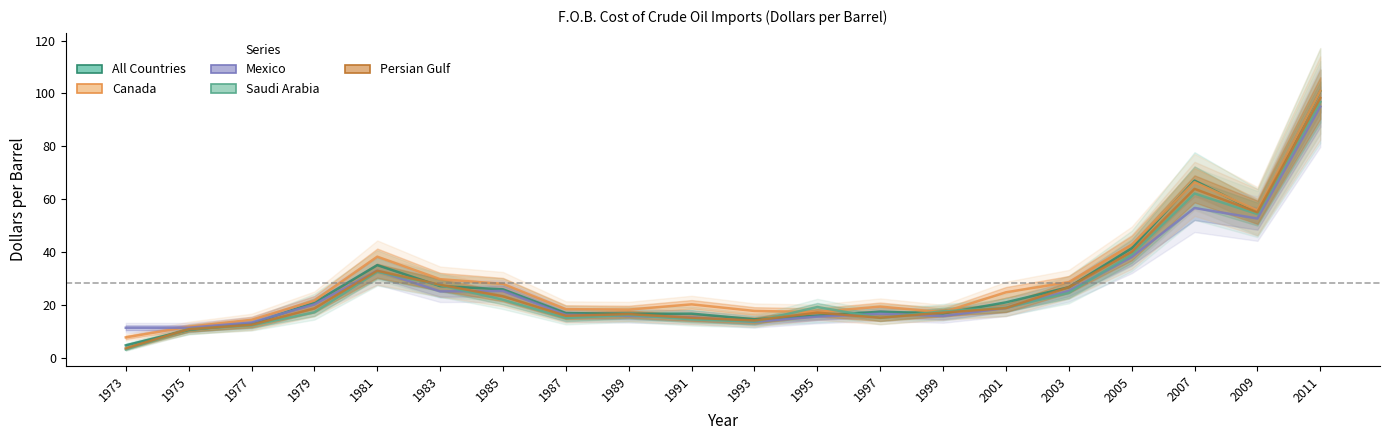

How many times do Canada and All Countries cross each other?

2